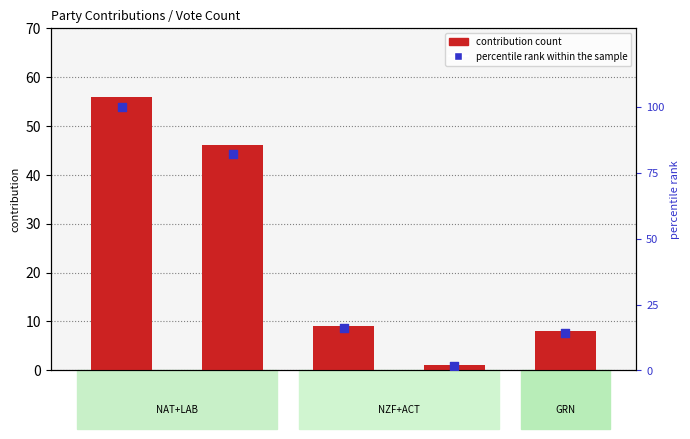

Approximately how many times larger is the value at NAT compared to LAB?

1.2